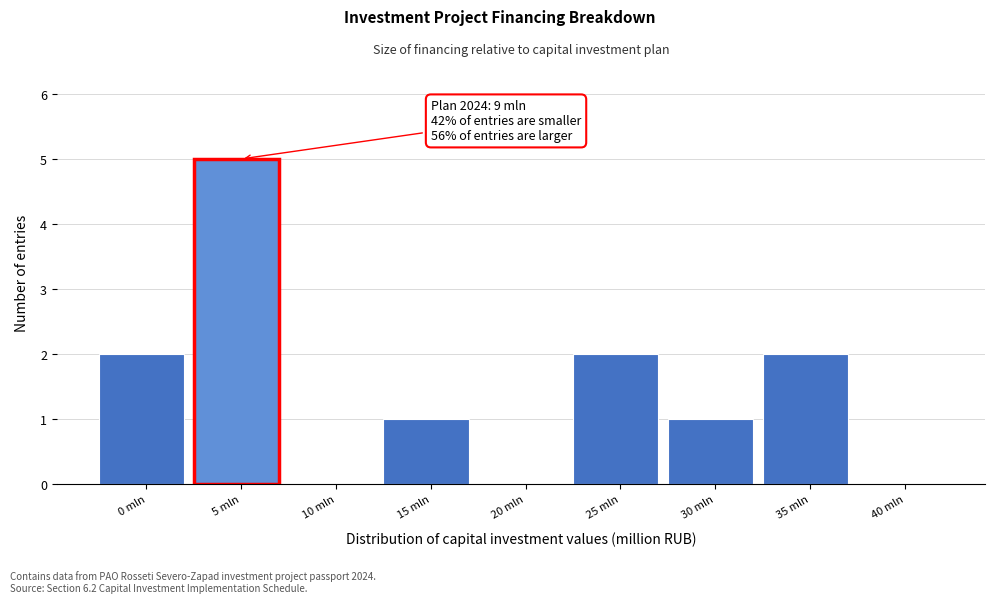

Reading left to right, what are all the values shown in this chart?

0 mln=2	5 mln=5	10 mln=0	15 mln=1	20 mln=0	25 mln=2	30 mln=1	35 mln=2	40 mln=0